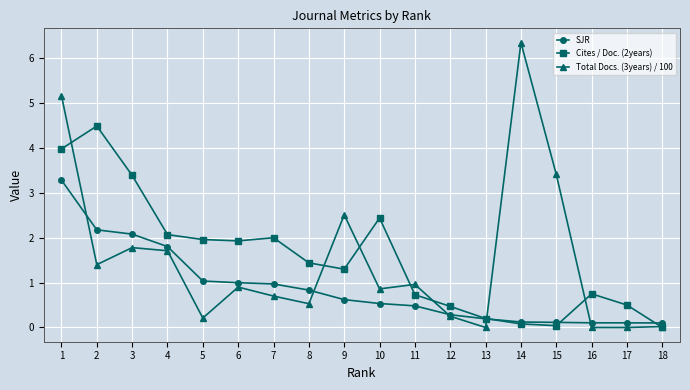

The value of Total Docs. (3years) / 100 at 16 is -4.3. True or false?

False